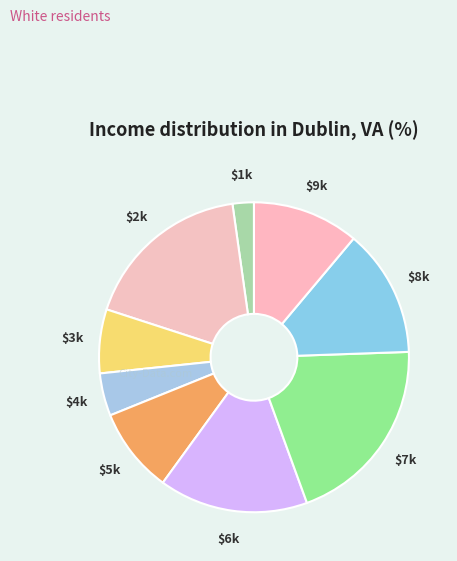

How many slices are in this pie chart?

9